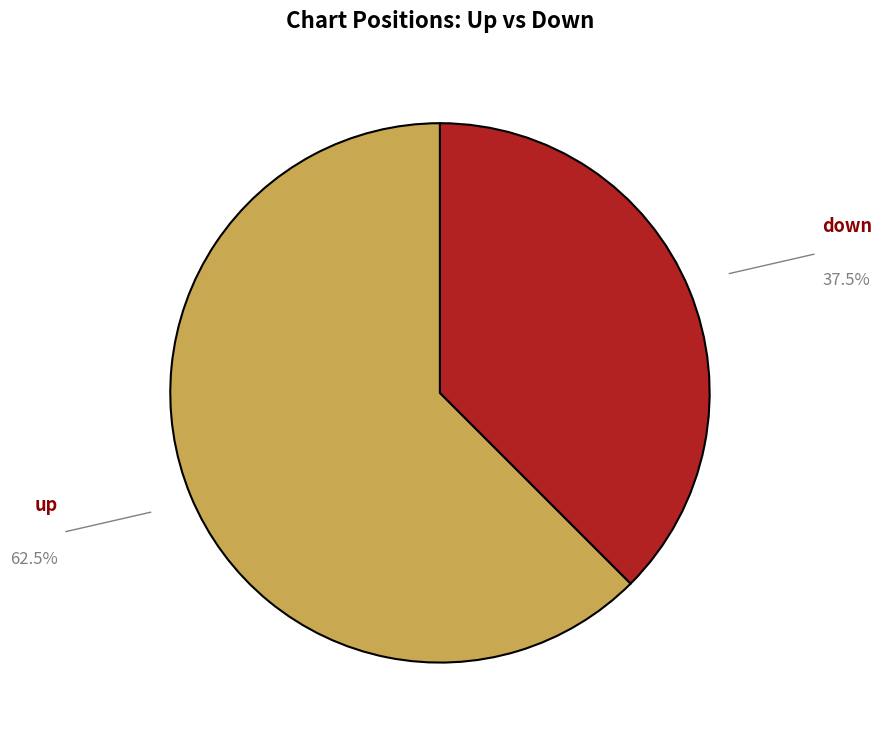

Which slice is the largest?

up